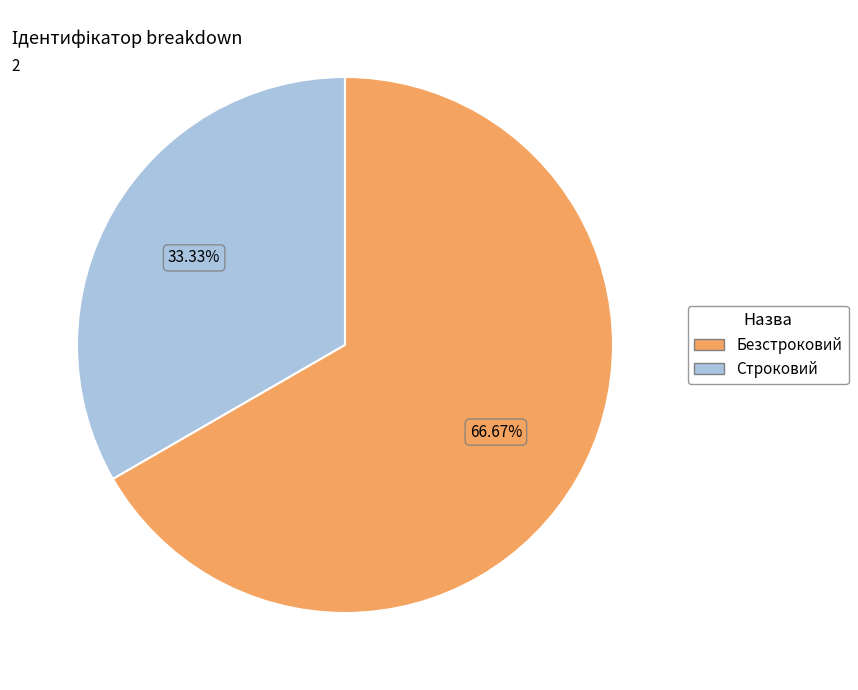

Is there any slice that represents more than half of the pie?

Yes